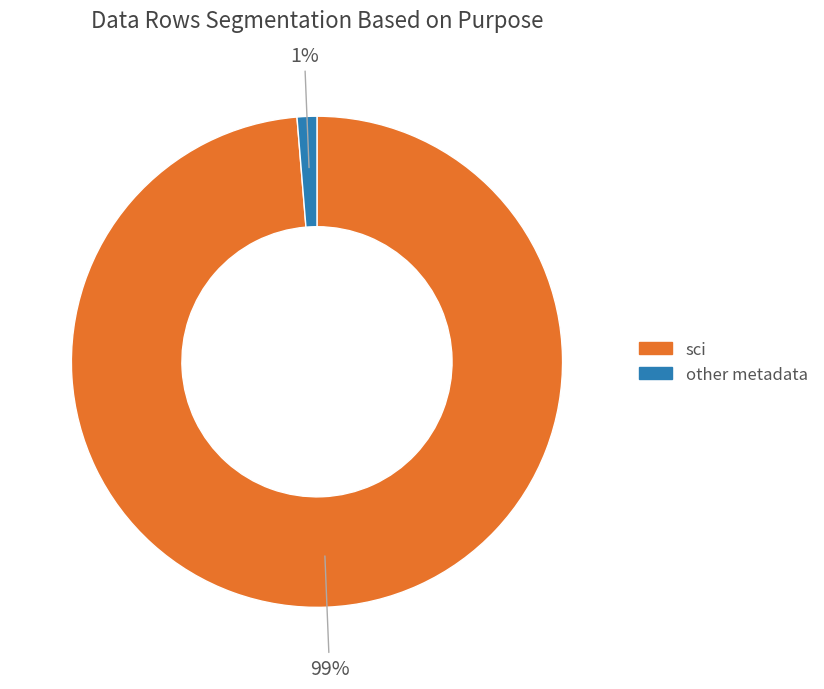

Does any single category account for the majority?

Yes